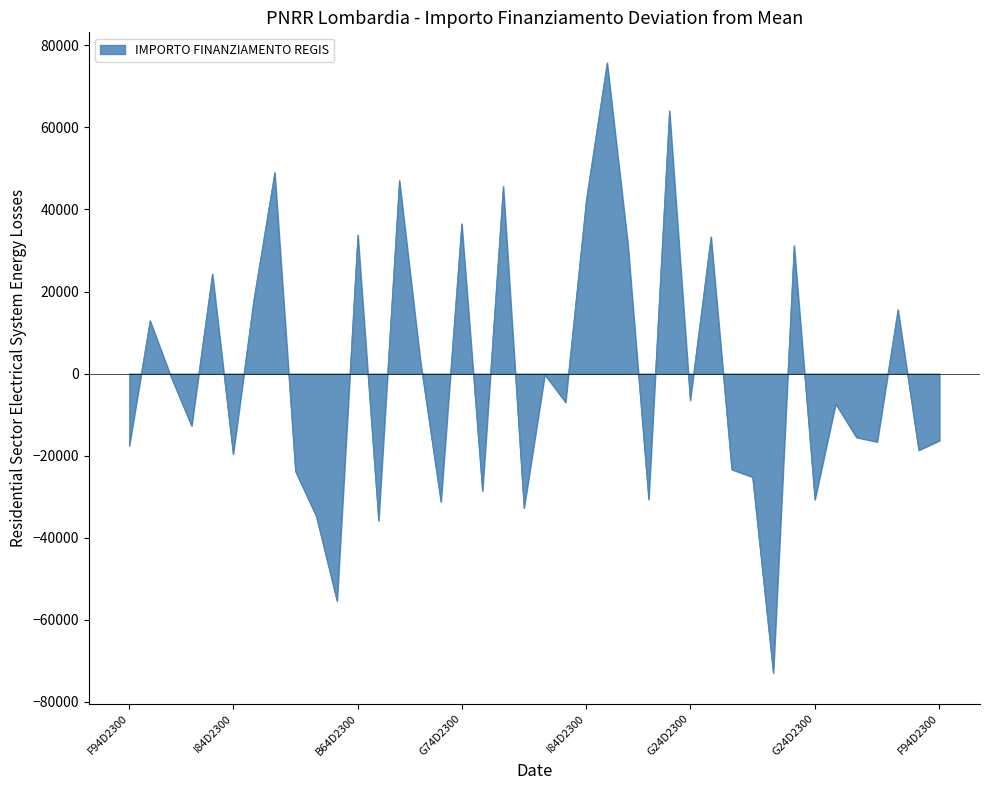

What is the difference between the maximum and minimum values?

148725.9